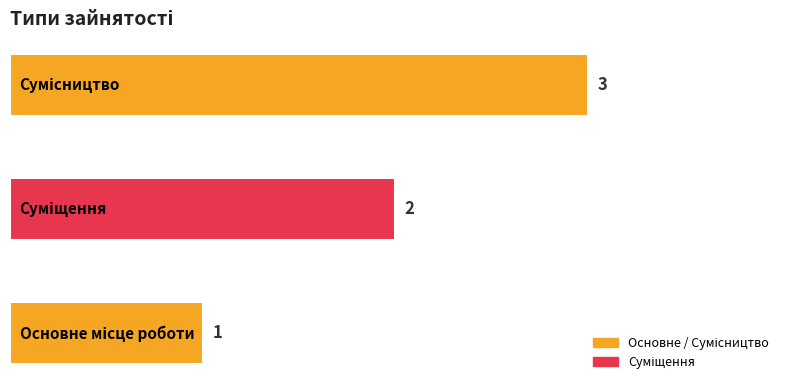

What is the sum of all values?

6